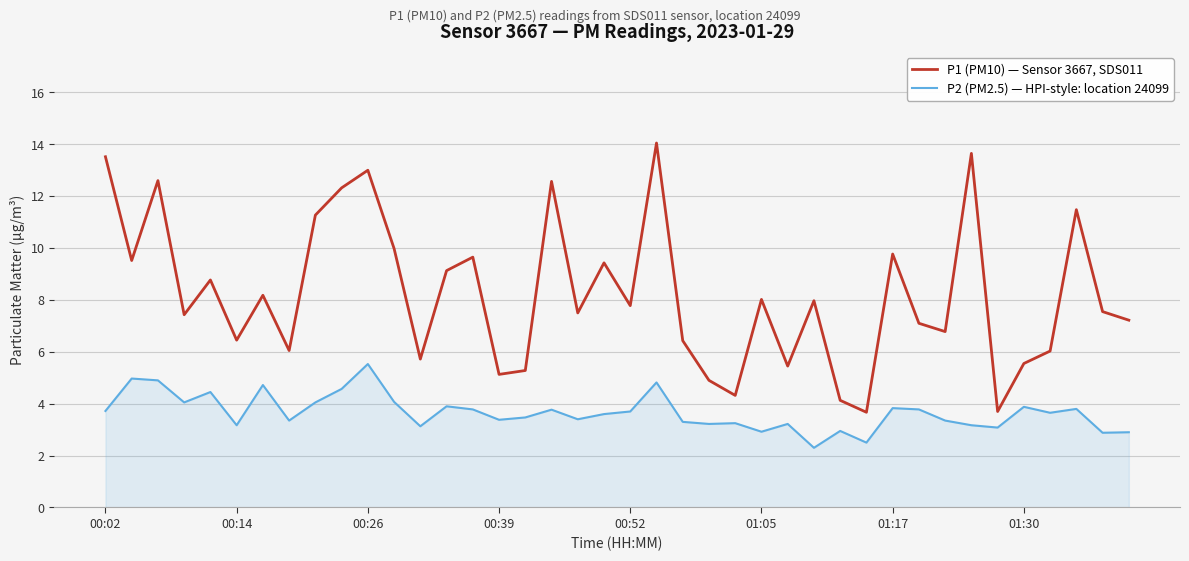

List the series in order of their overall mean, lowest first.

P2 (PM2.5) — HPI-style: location 24099, P1 (PM10) — Sensor 3667, SDS011